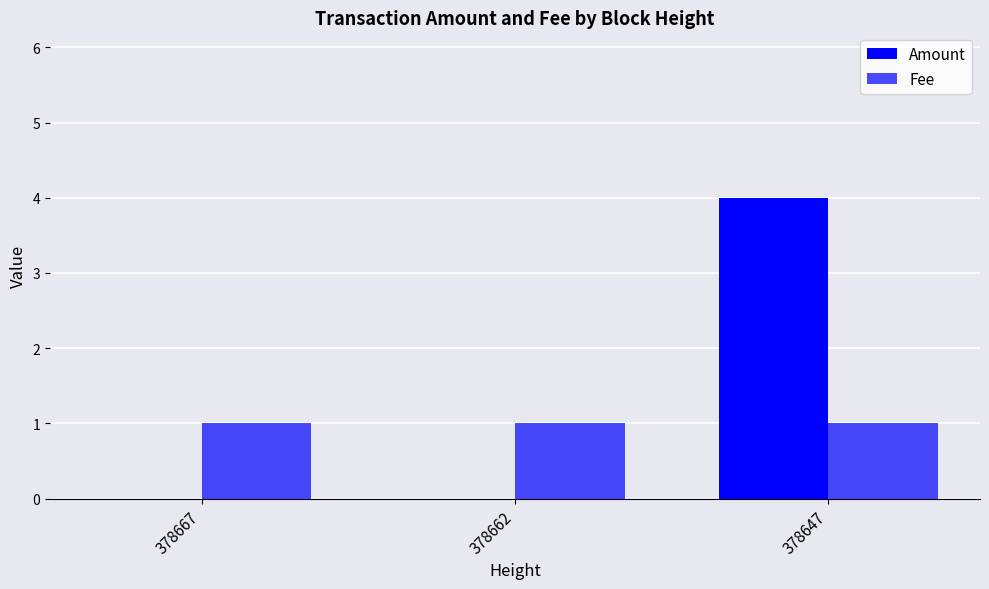

Reading left to right, transcribe all the data shown in this chart.

Amount: 0	0	4
Fee: 1	1	1